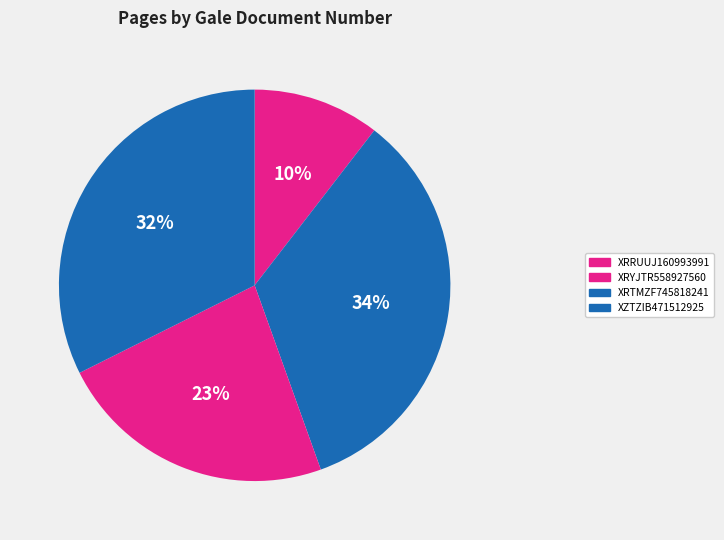

Which category has the biggest portion of the pie?

XRTMZF745818241